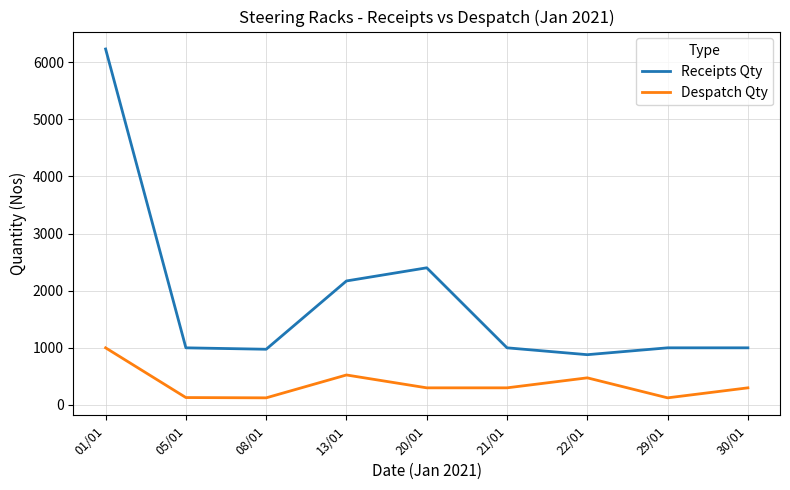

At how many categories does at least one series exceed 914?

8